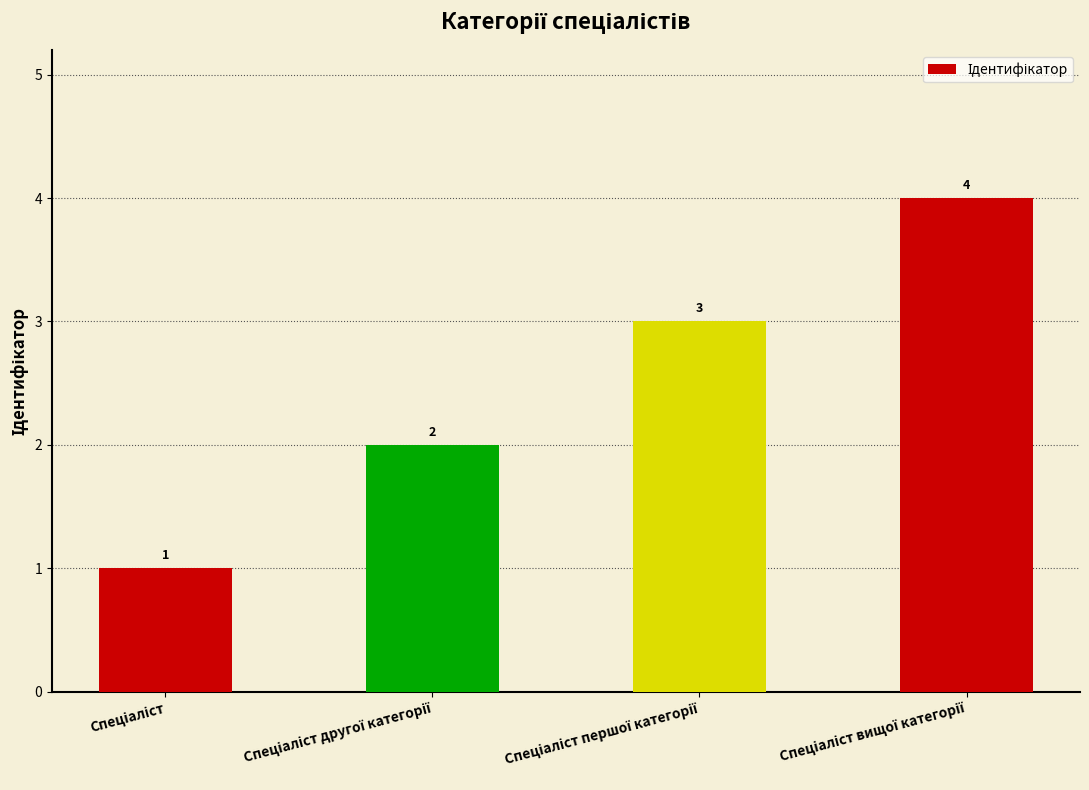

What is the smallest value displayed?

1